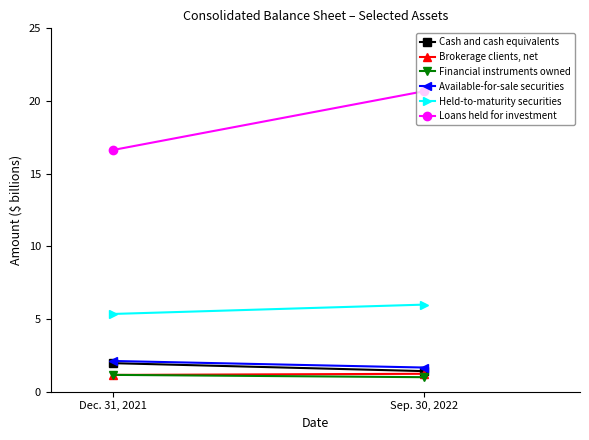

At which label does Loans held for investment first exceed 20?

Sep. 30, 2022